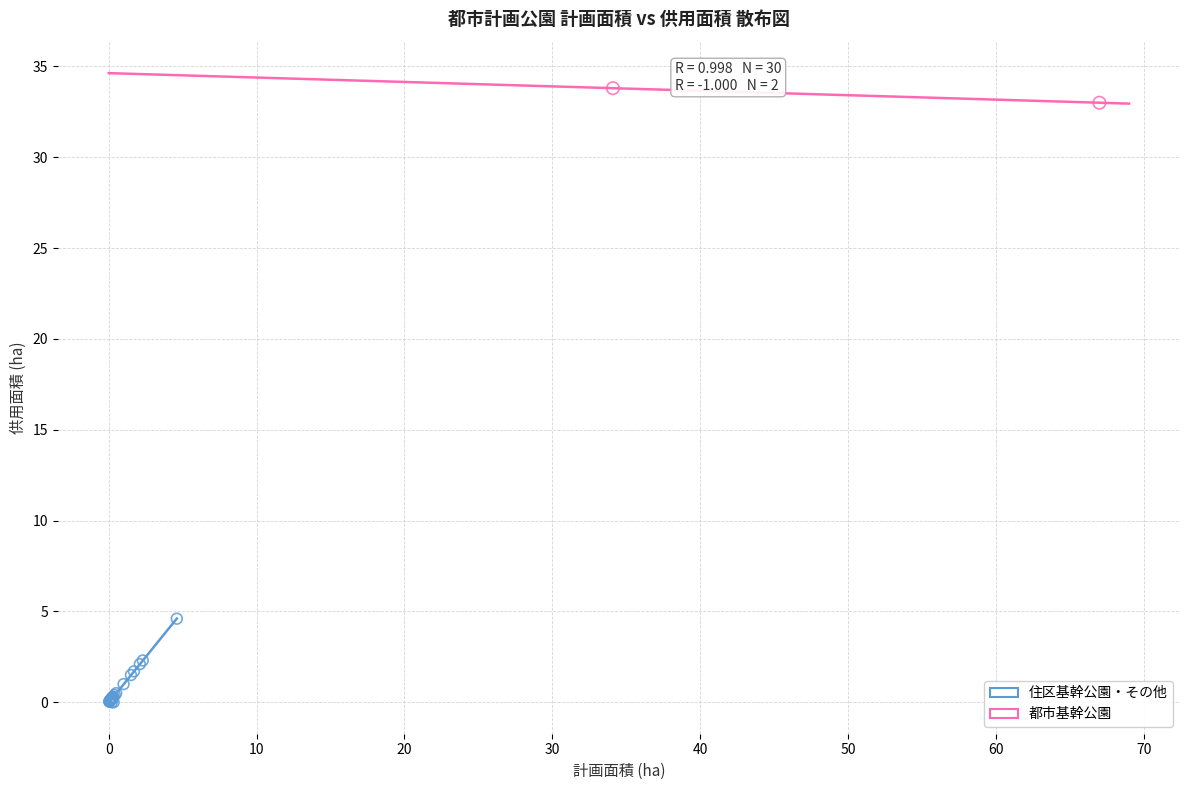

Which series reaches the minimum Y coordinate?

住区基幹公園・その他